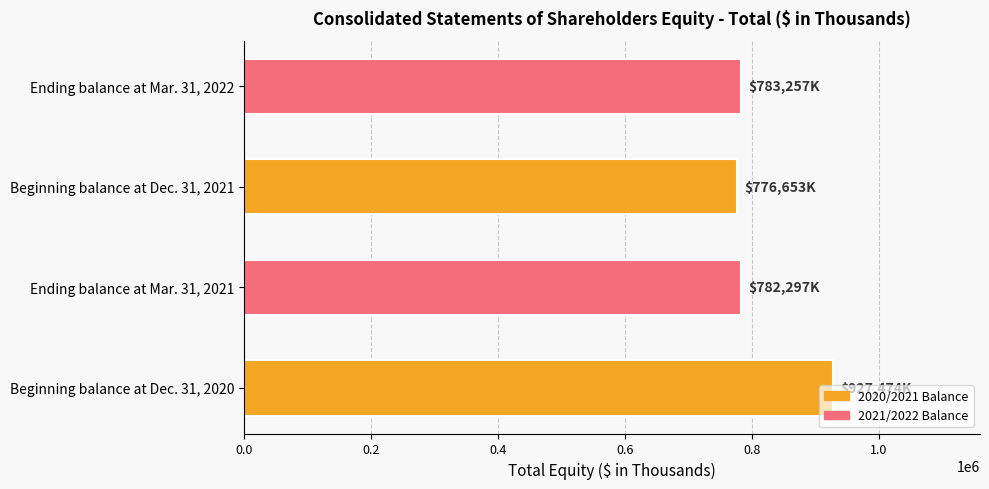

What is the minimum value shown in the chart?

776653